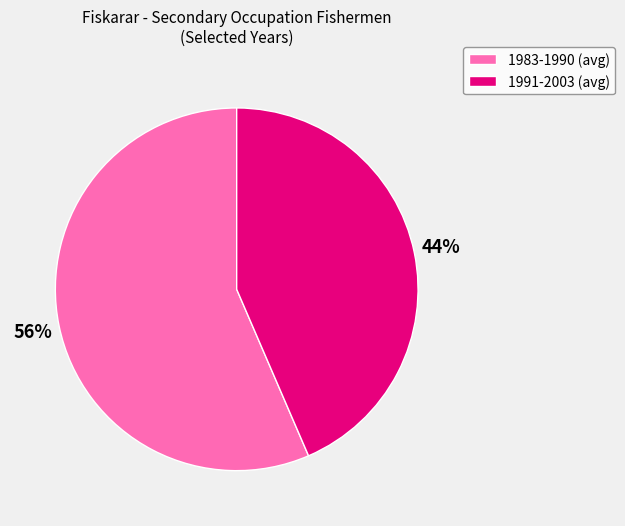

Is there a majority slice in this chart?

Yes